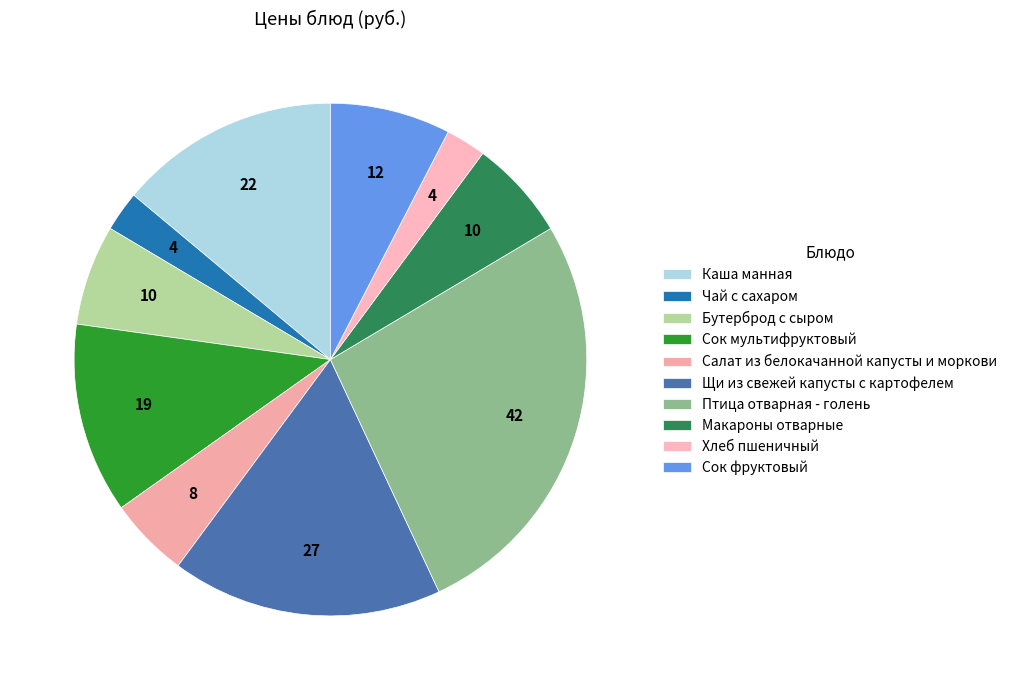

How many slices are in this pie chart?

10